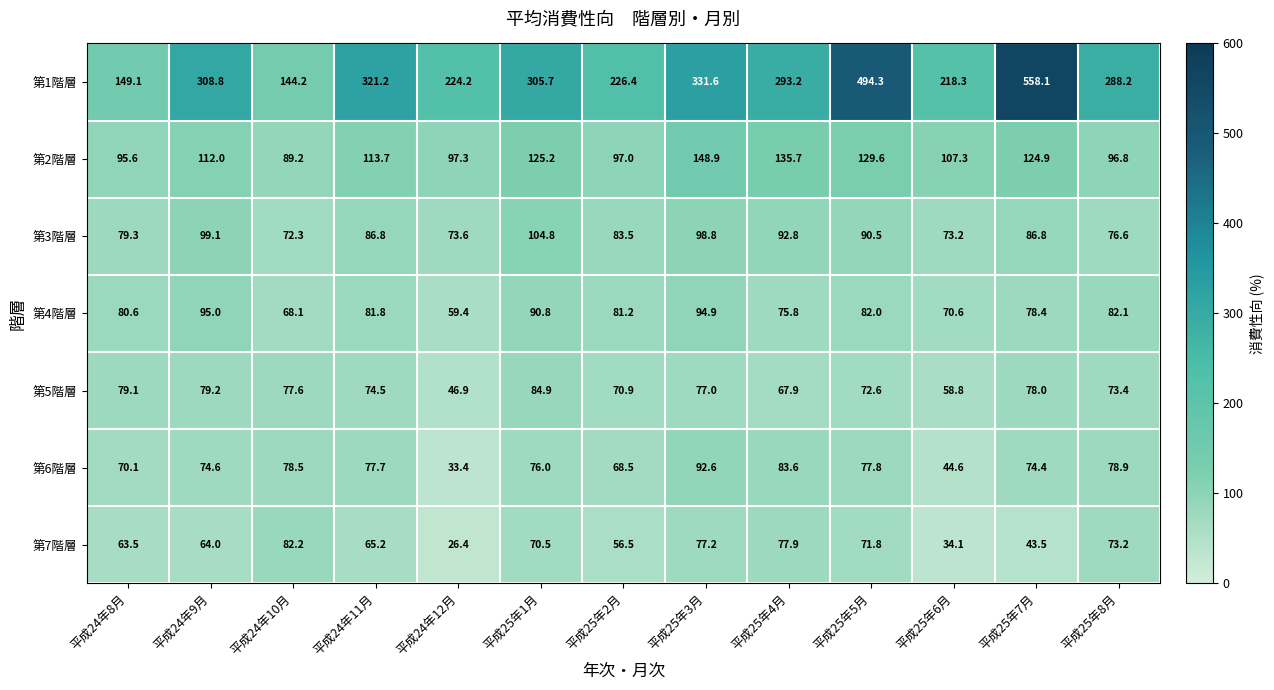

Which series has the largest range (max minus min)?

第1階層